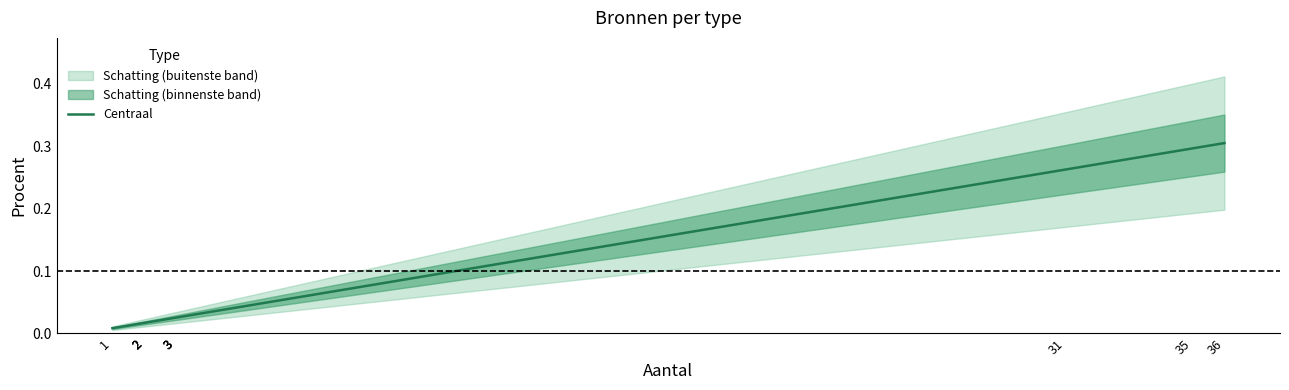

Which has a higher value, 36 or 2?

36